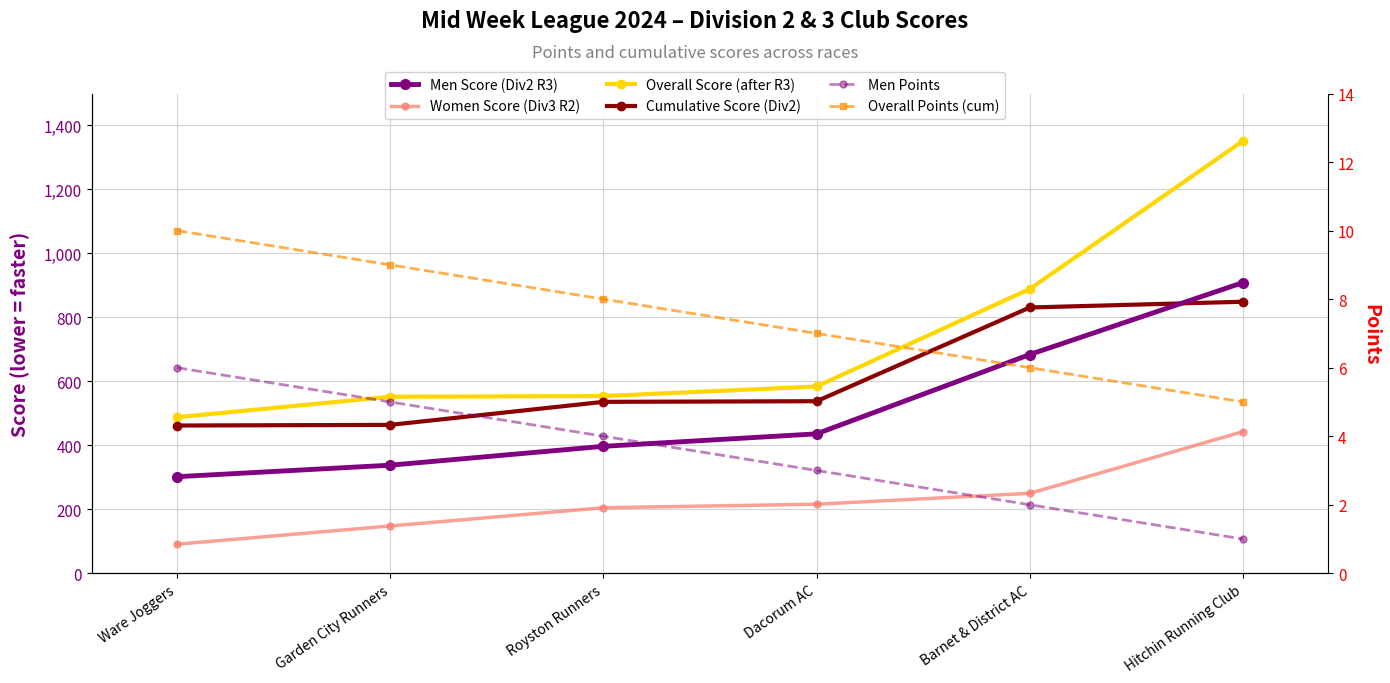

Where is Overall Points (cum) nearest to the value 7?

Dacorum AC